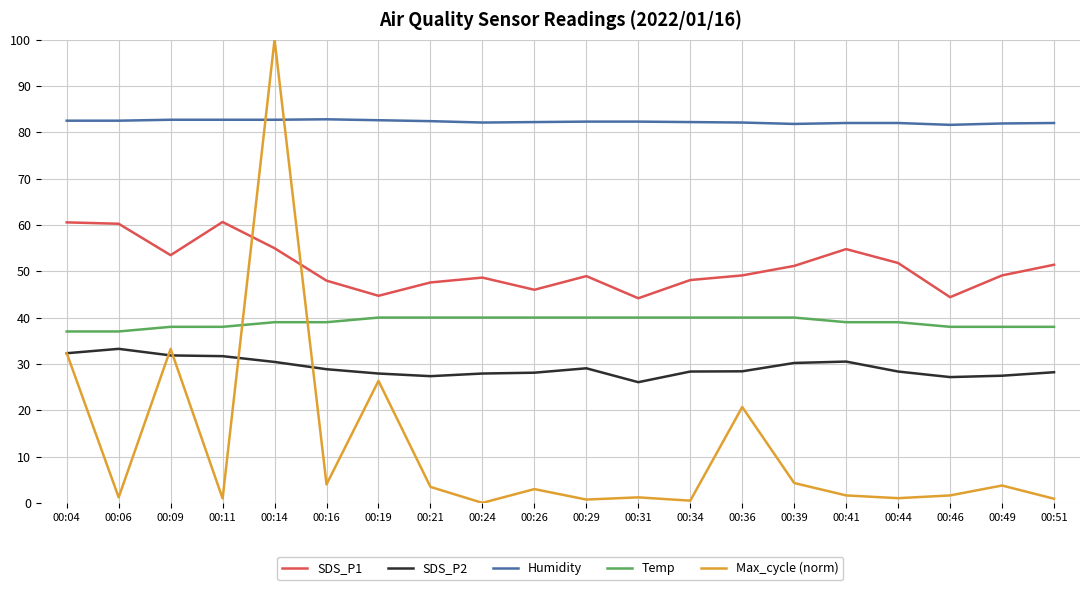

What is the approximate value of SDS_P1 at 00:44?

51.8